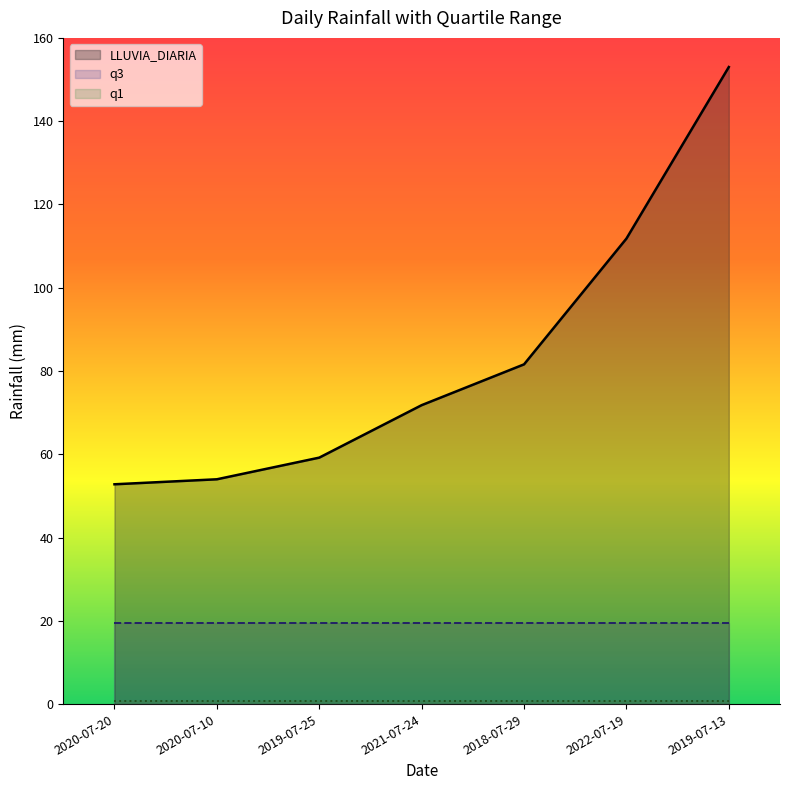

Rank the series by their maximum value, from highest to lowest.

LLUVIA_DIARIA, q3, q1